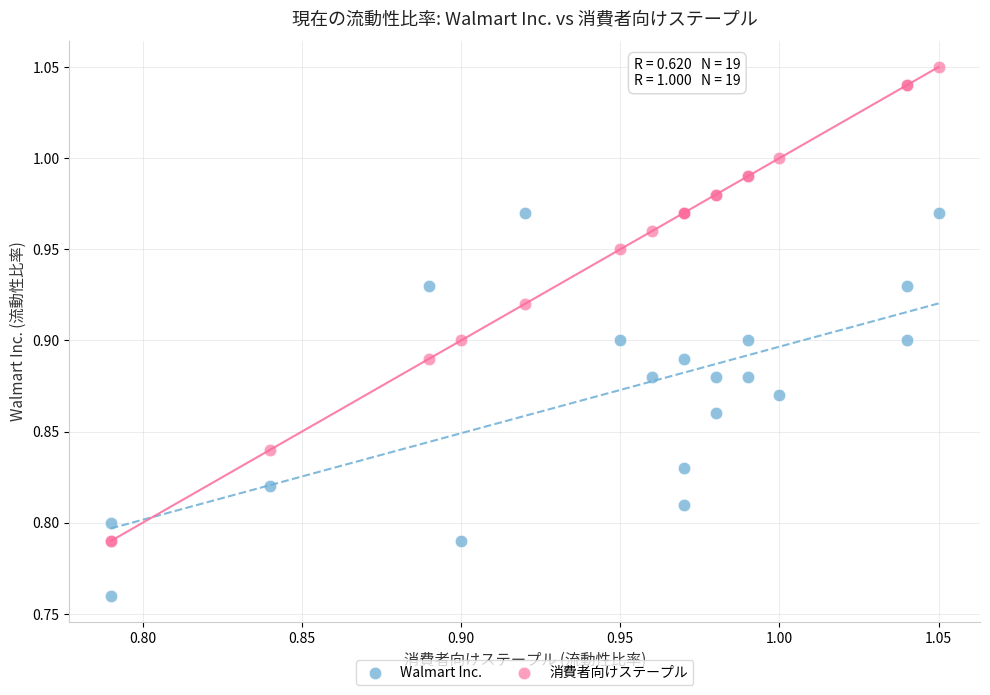

Which series contains the lowest Y value?

Walmart Inc.